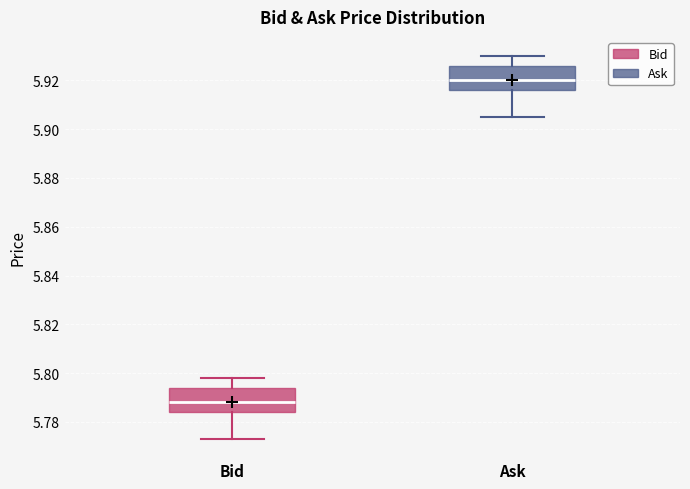

Which box has the highest median line?

Ask